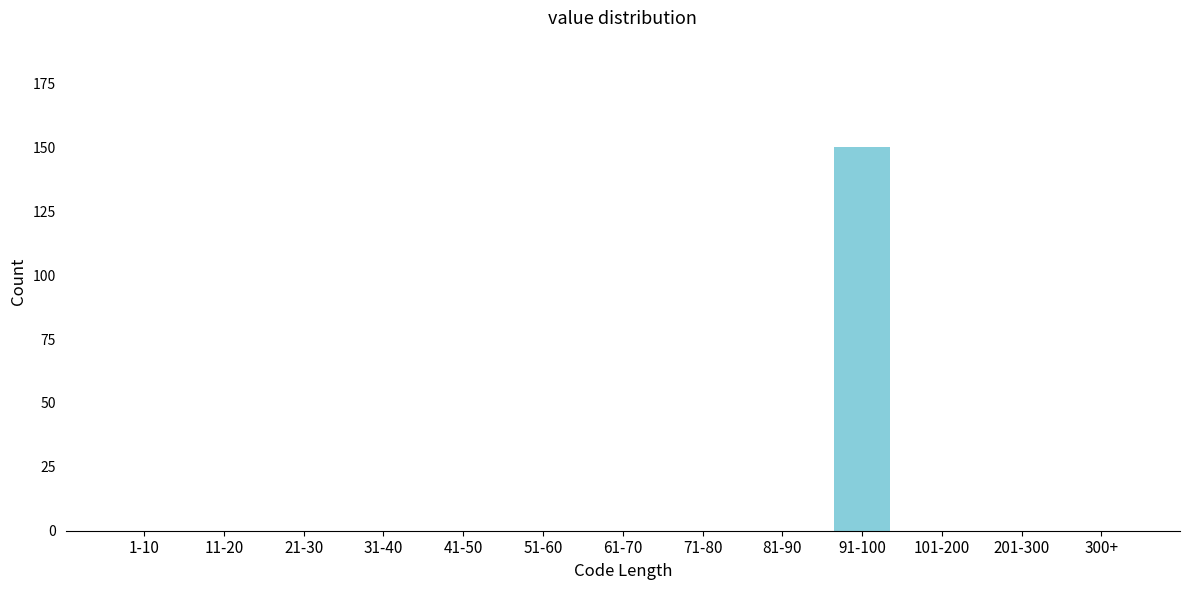

Reading left to right, what are all the values shown in this chart?

1-10=0	11-20=0	21-30=0	31-40=0	41-50=0	51-60=0	61-70=0	71-80=0	81-90=0	91-100=150	101-200=0	201-300=0	300+=0